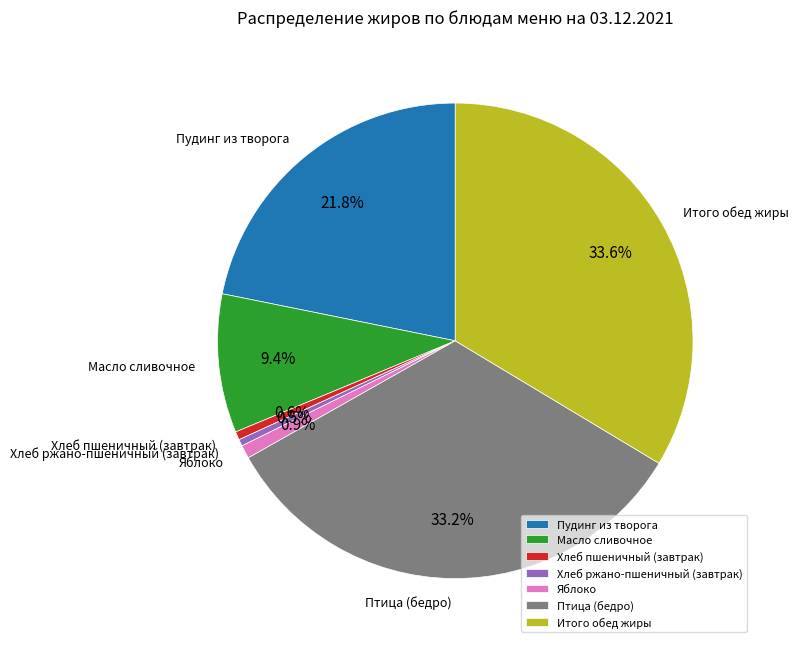

To the nearest percent, what is the average slice percentage?

14%